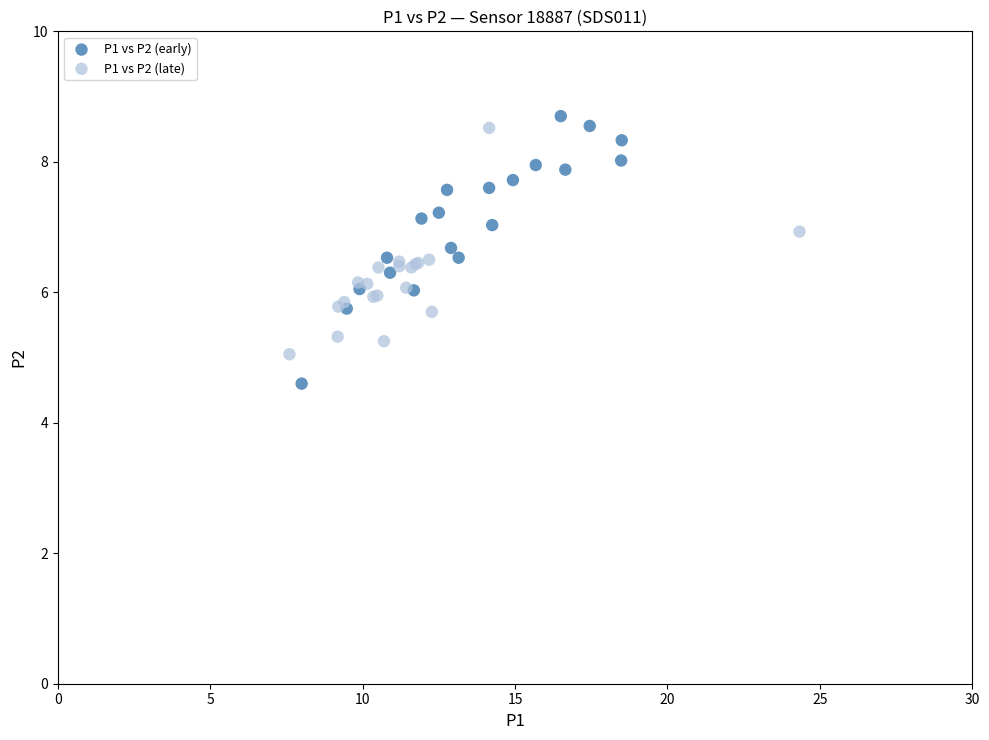

Which series contains the lowest Y value?

P1 vs P2 (early)